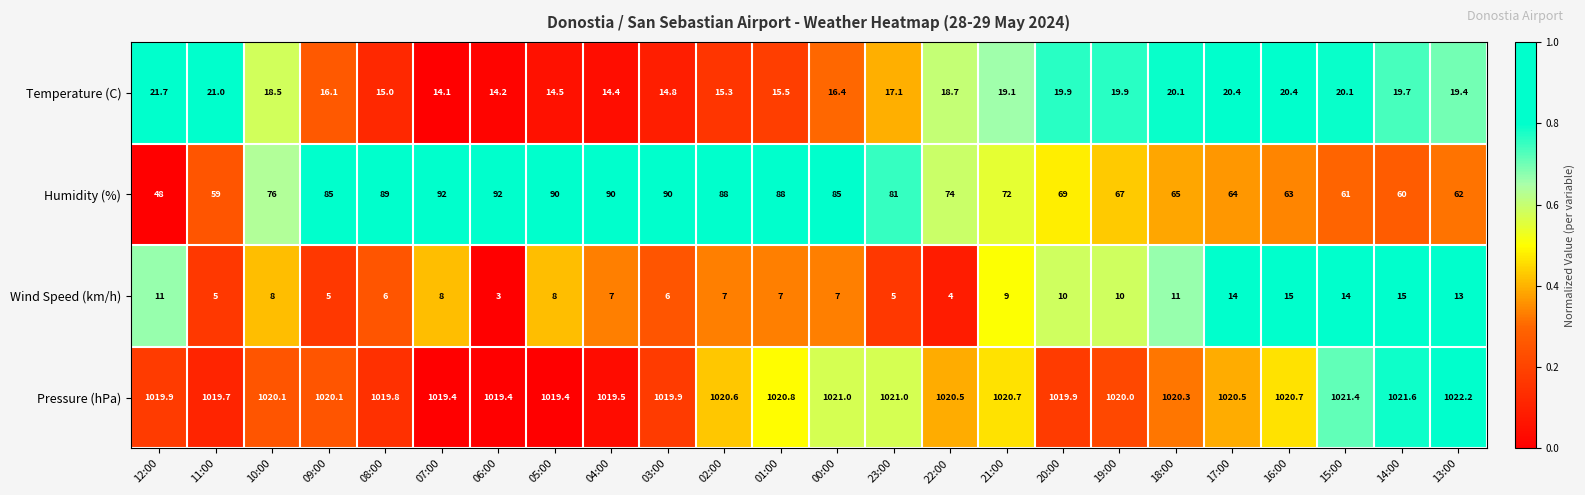

What is the lowest value of the Pressure (hPa) series?

1019.4